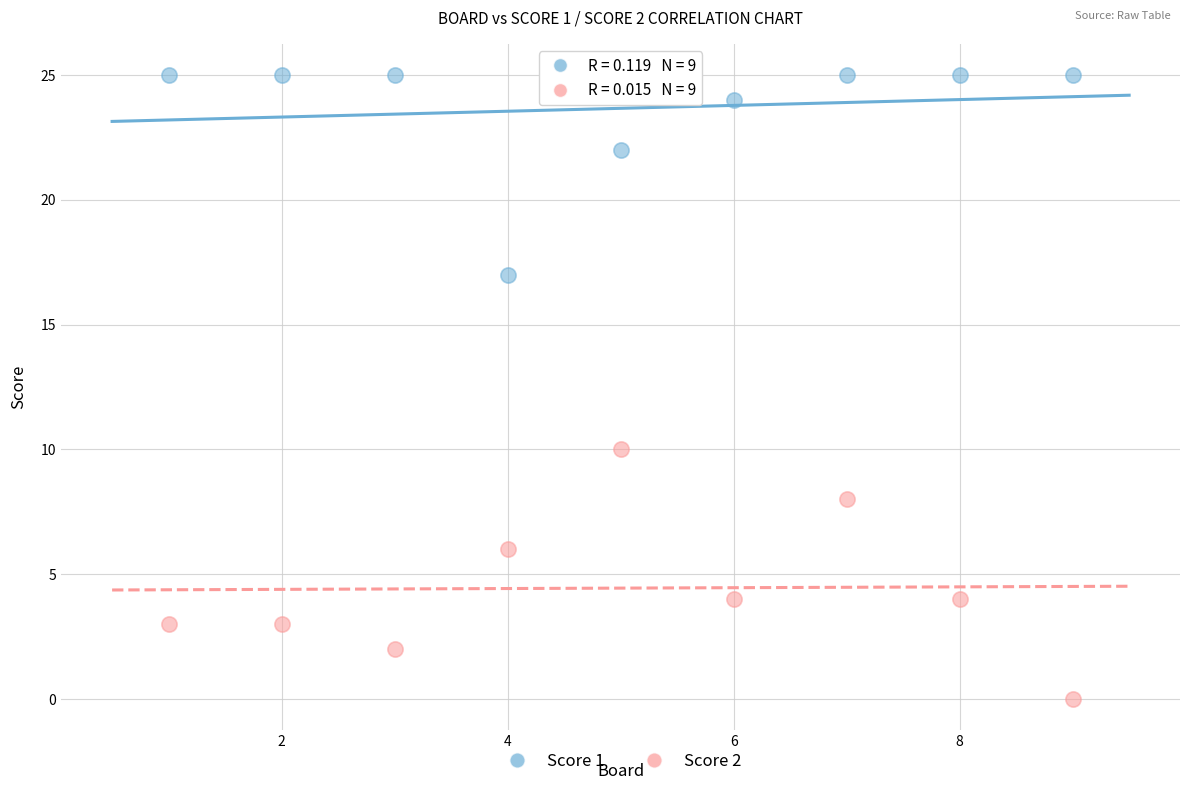

Across all data points, what is the range of X values (max minus min)?

8